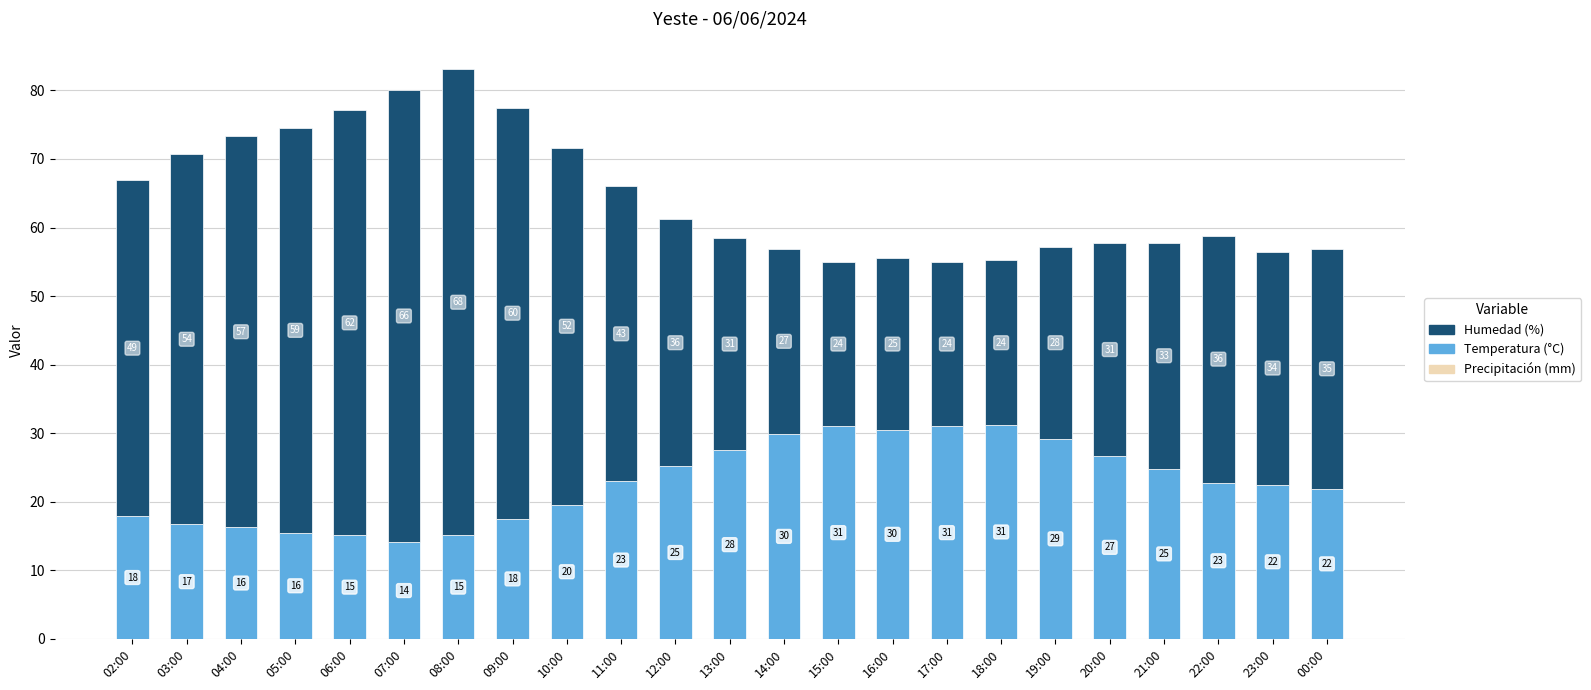

What is the average value of the Temperatura (°C) series?

22.8